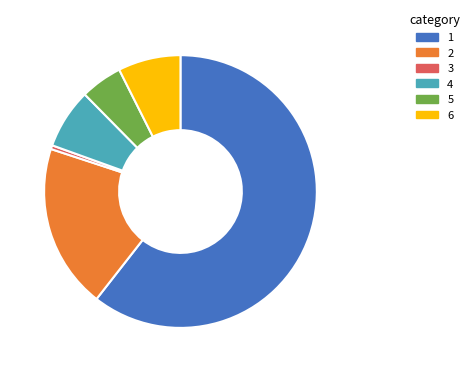

Which slice is the smallest?

3